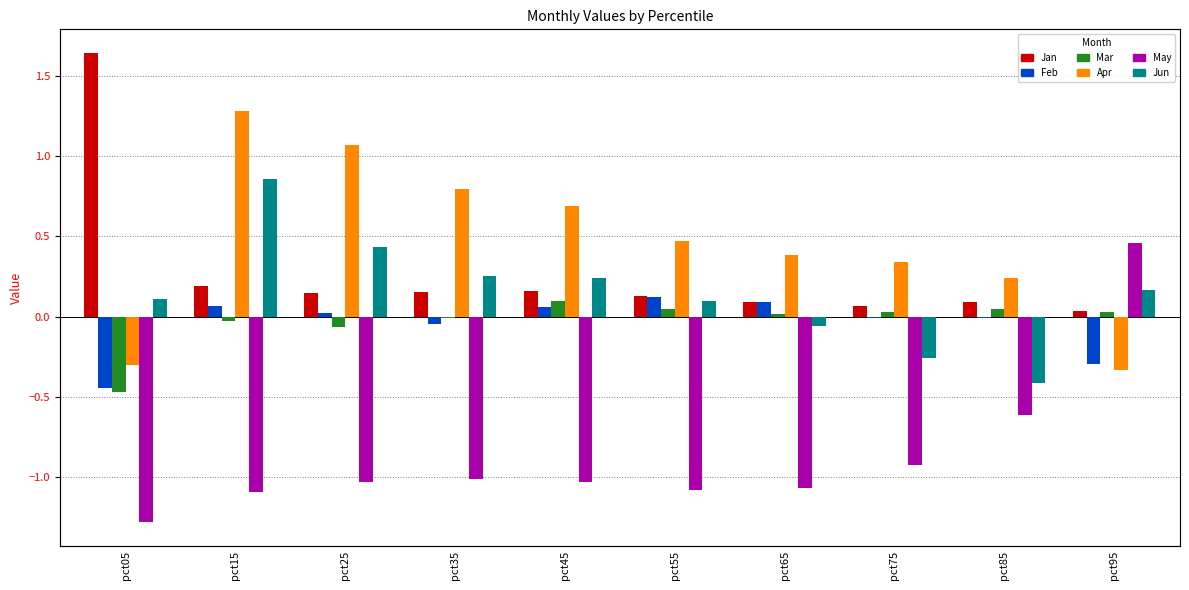

Reading right to left, extract all data points from this chart.

Jan: 0.0	0.1	0.1	0.1	0.1	0.2	0.2	0.1	0.2	1.6
Feb: -0.3	-0.0	-0.0	0.1	0.1	0.1	-0.0	0.0	0.1	-0.4
Mar: 0.0	0.0	0.0	0.0	0.0	0.1	-0.0	-0.1	-0.0	-0.5
Apr: -0.3	0.2	0.3	0.4	0.5	0.7	0.8	1.1	1.3	-0.3
May: 0.5	-0.6	-0.9	-1.1	-1.1	-1.0	-1.0	-1.0	-1.1	-1.3
Jun: 0.2	-0.4	-0.3	-0.1	0.1	0.2	0.3	0.4	0.9	0.1